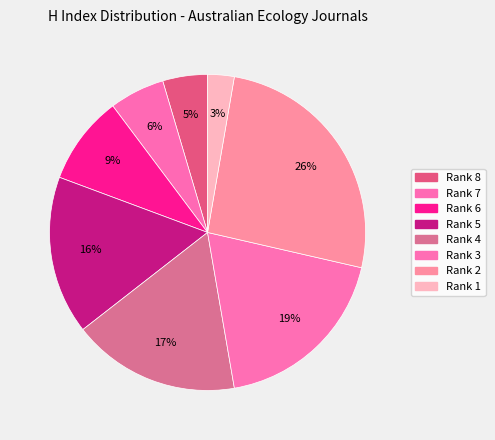

Does Rank 1 account for over 50% of the chart?

No